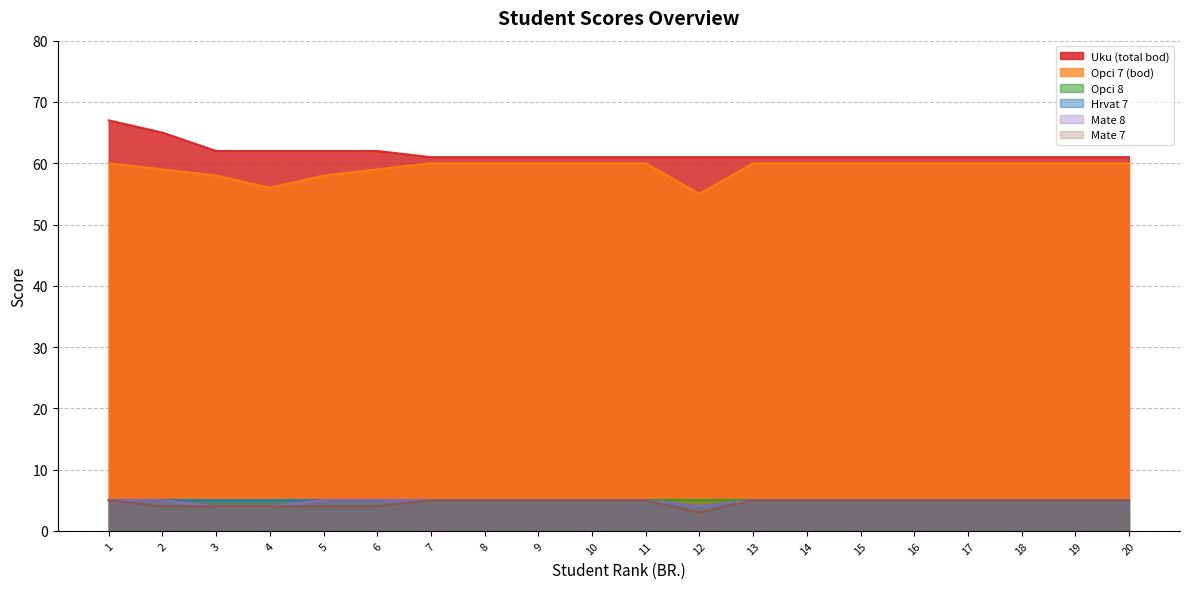

At how many categories does at least one series exceed 48?

20